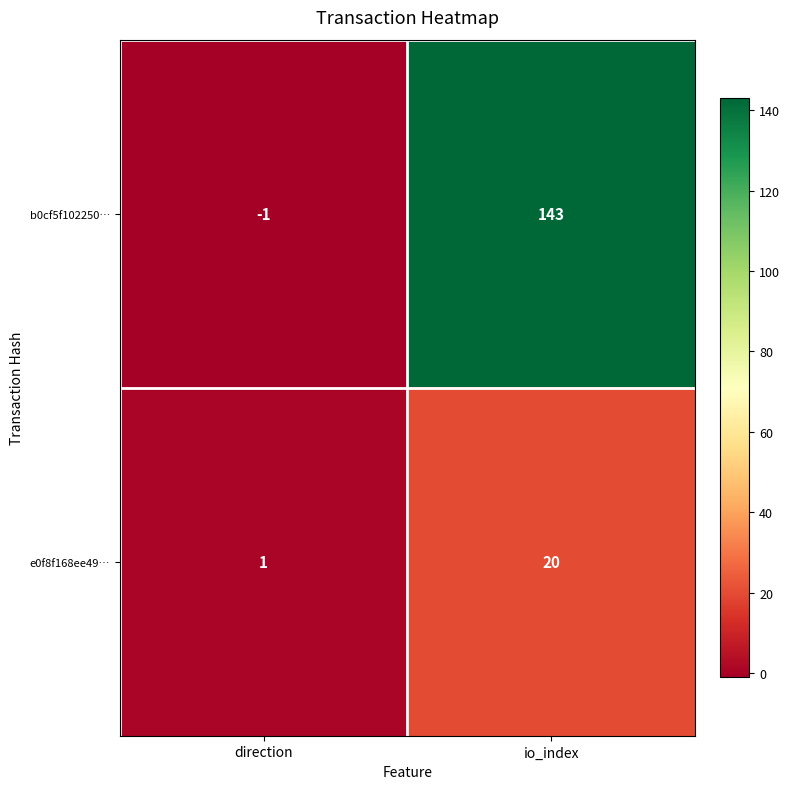

What is the difference between the maximum and minimum values in the b0cf5f102250… series?

144